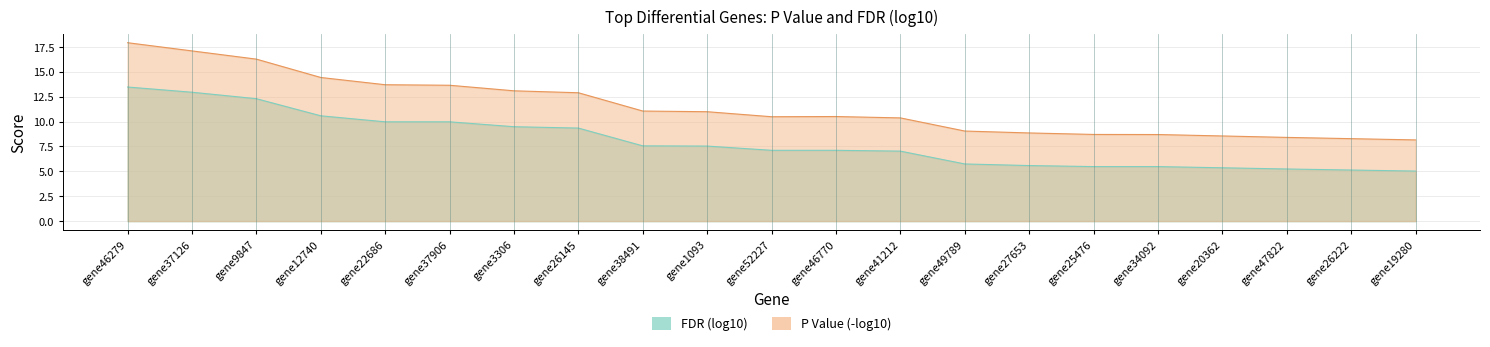

True or false: there are more than 0 points higher than both neighbors.

False